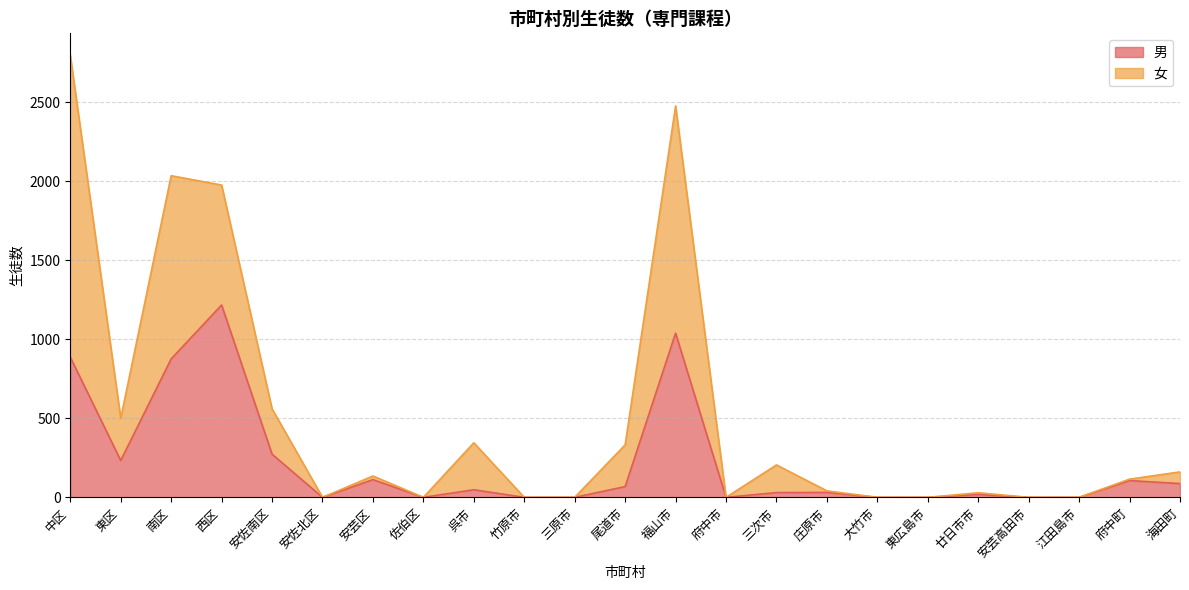

List the labels in order of value, smallest first.

安佐北区, 佐伯区, 竹原市, 三原市, 府中市, 大竹市, 東広島市, 安芸高田市, 江田島市, 廿日市市, 三次市, 庄原市, 呉市, 尾道市, 海田町, 府中町, 安芸区, 東区, 安佐南区, 南区, 中区, 福山市, 西区